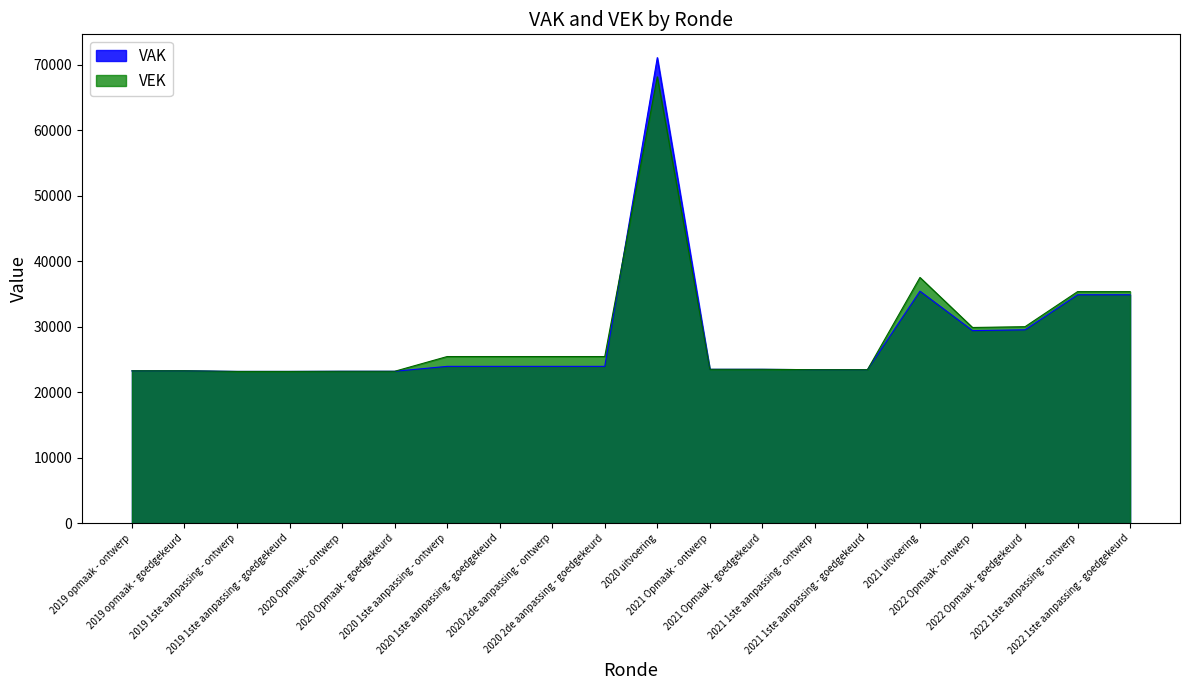

Is it true that VAK equals 10201 at 2019 opmaak - goedgekeurd?

False